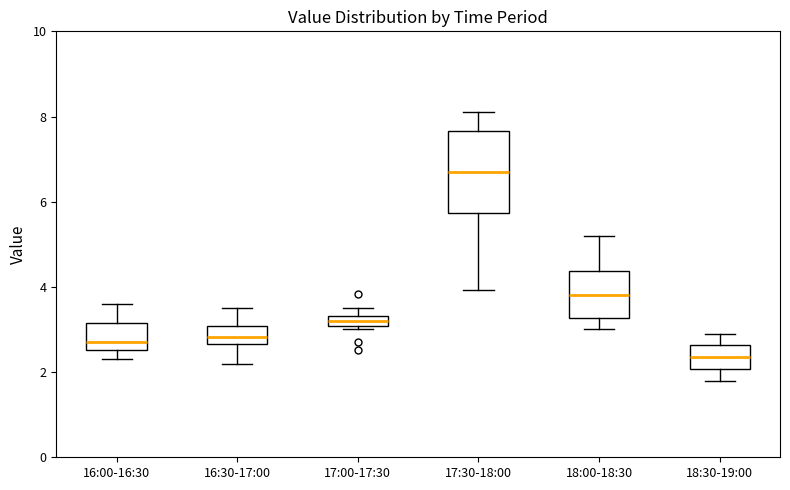

Which box is the tallest, from its lower edge to its upper edge?

17:30-18:00